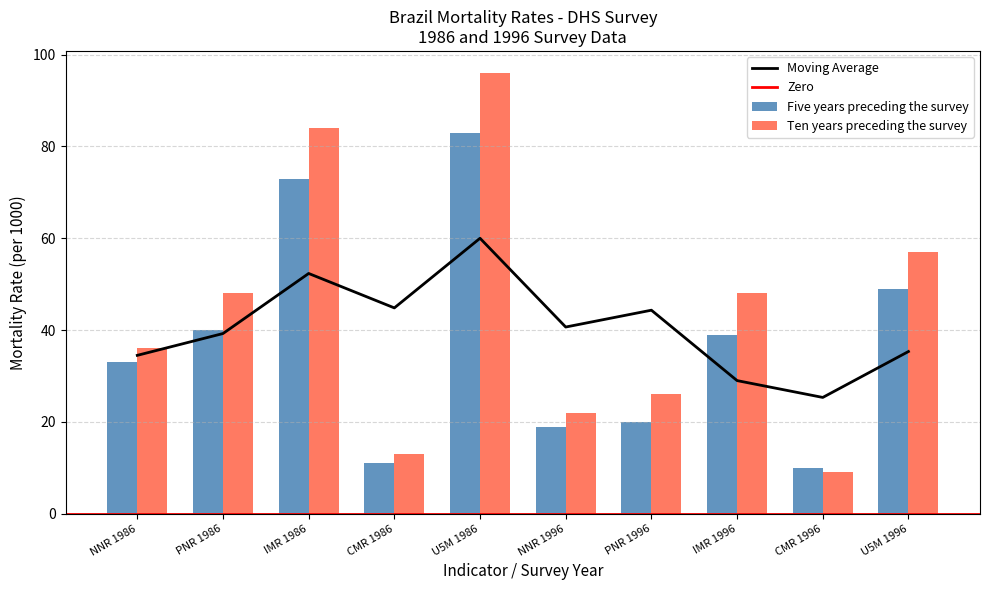

Is it true that Ten years preceding the survey equals 13 at IMR 1996?

False